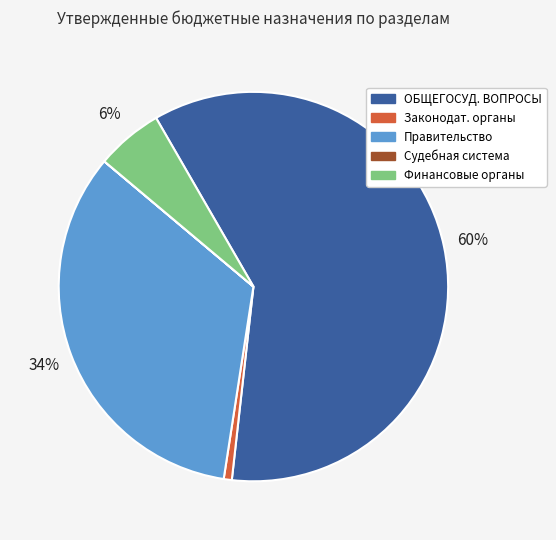

Is the sum of Правительство and ОБЩЕГОСУД. ВОПРОСЫ greater than half?

Yes